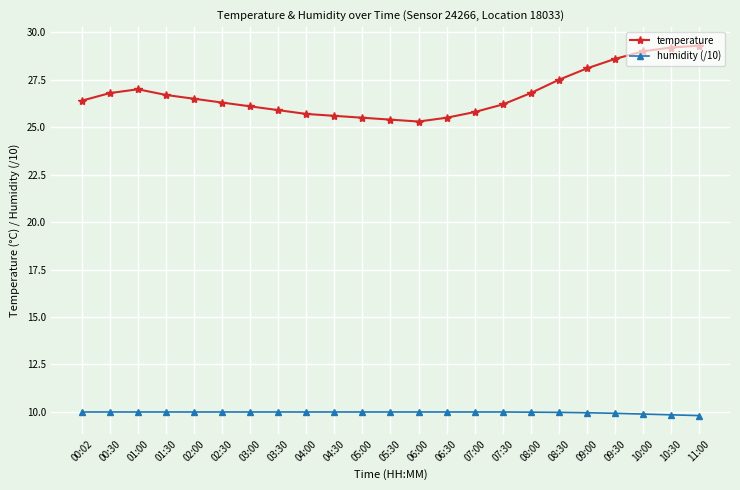

The temperature series shows 27.5 at 08:30. True or false?

True